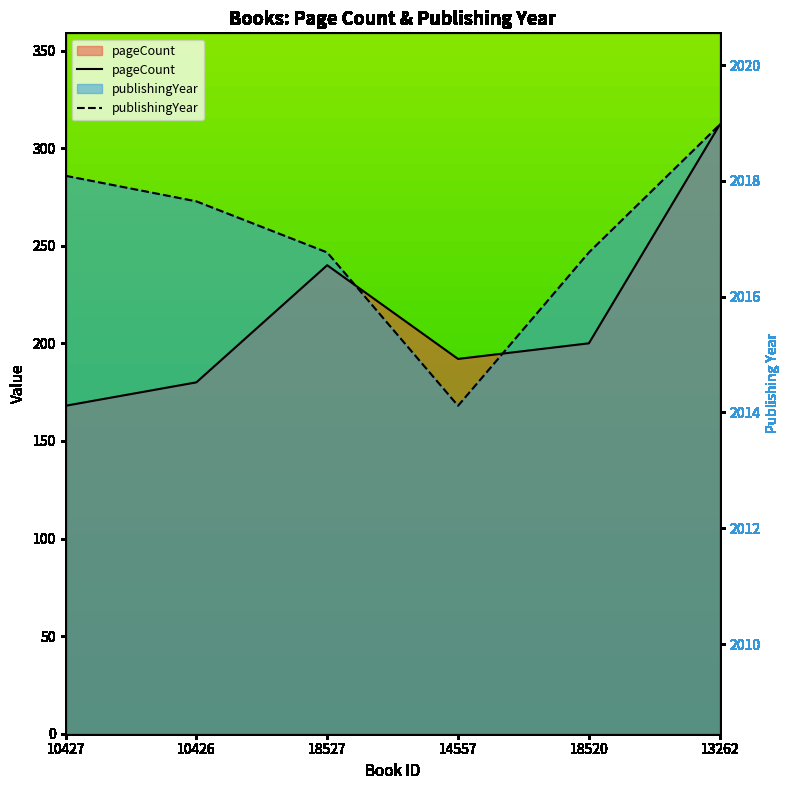

What is the difference between the publishingYear values at 18527 and 10426?

26.2